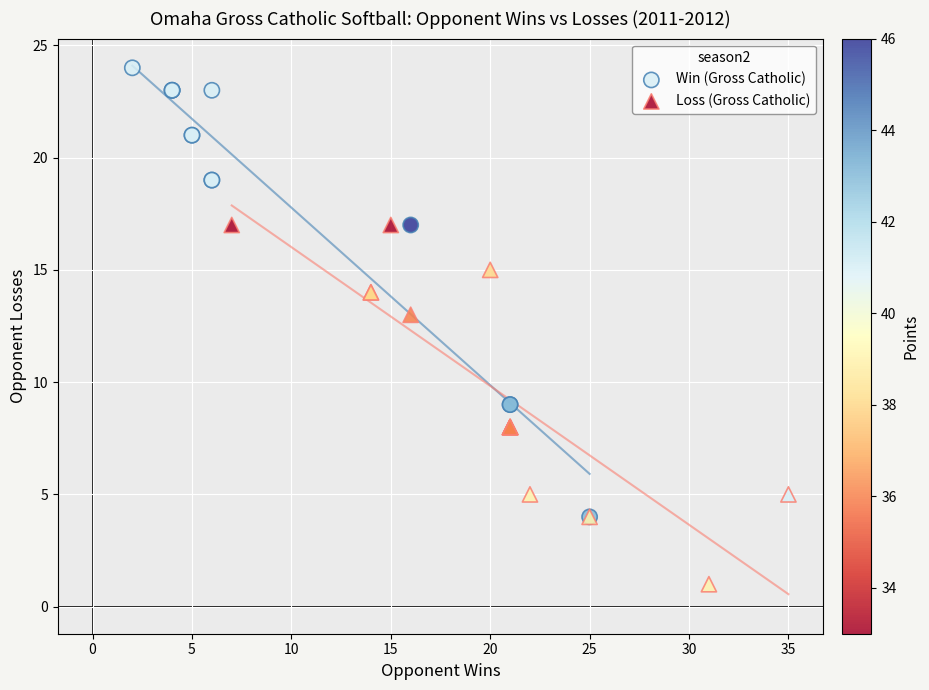

What are all the series names shown in the legend?

Win (Gross Catholic), Loss (Gross Catholic)